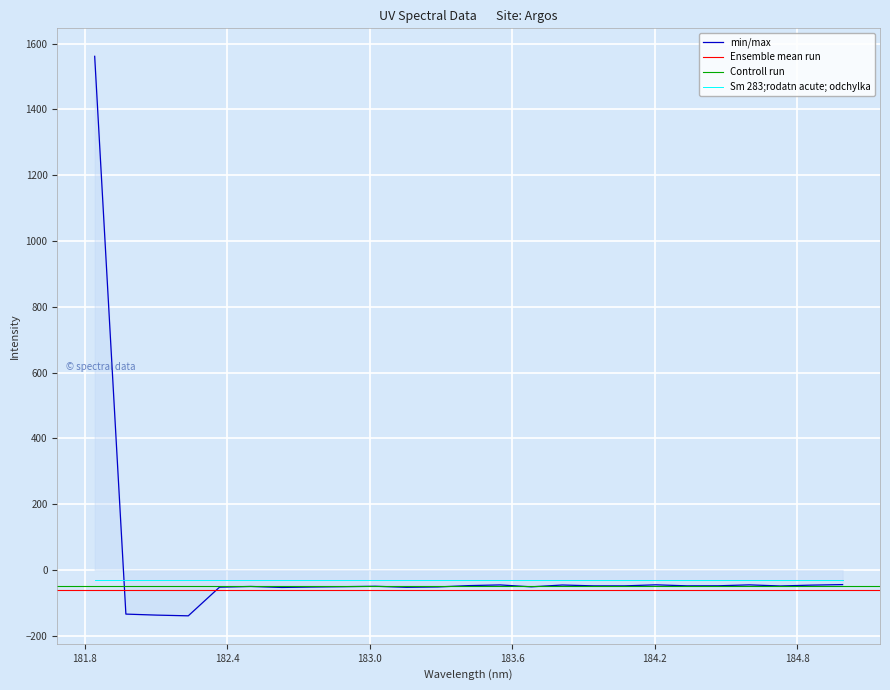

What is the minimum value for min/max?

-139.1